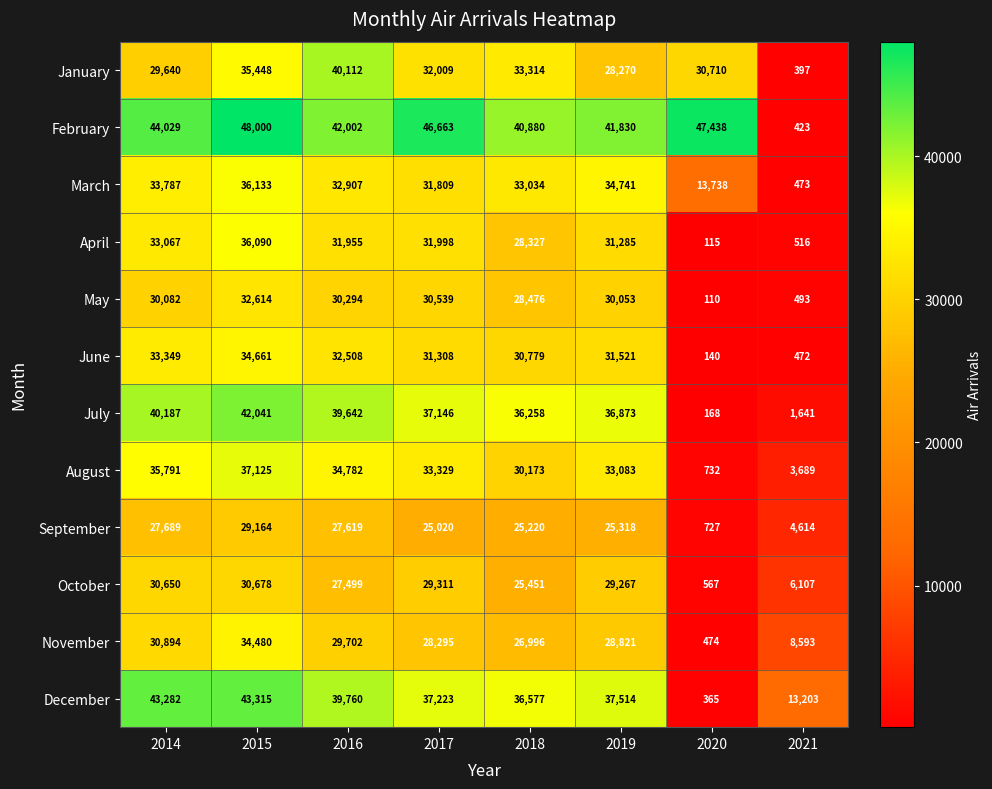

What is the approximate value of January at 2019, to the nearest 10?

28270